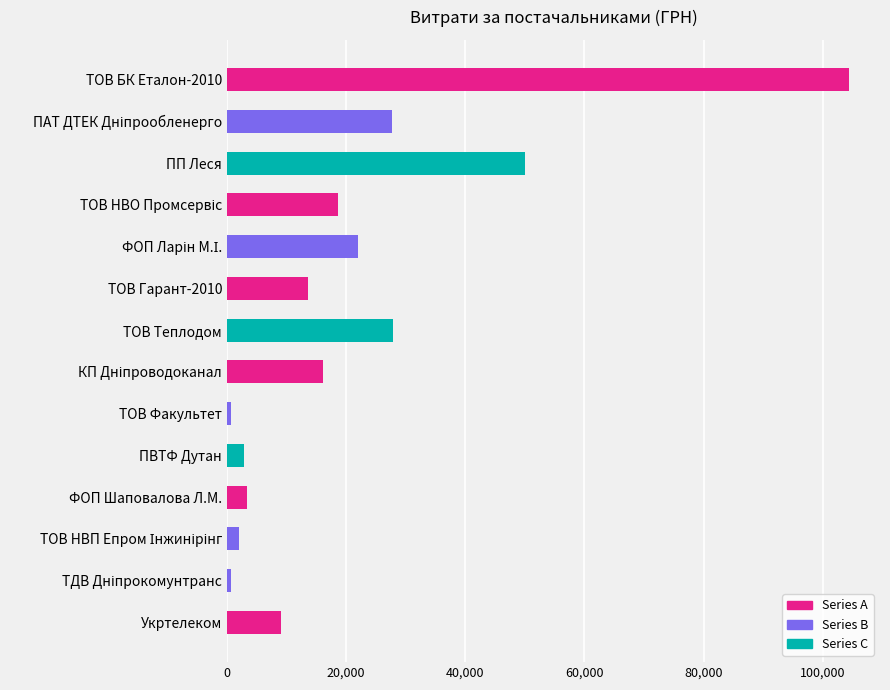

True or false: the data shows 2796.0 at ПВТФ Дутан.

True